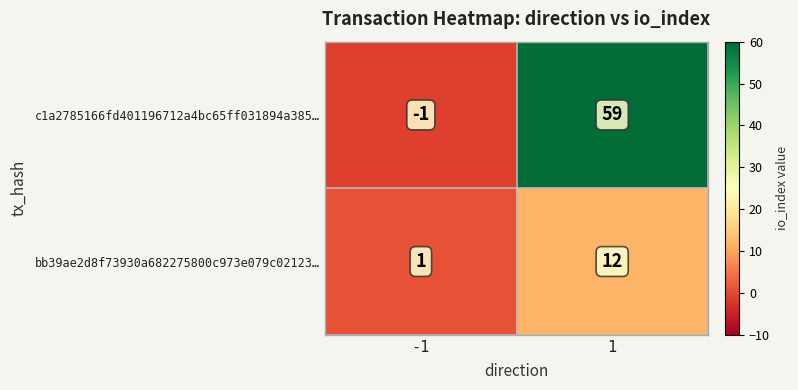

The bb39ae2d8f73930a682275800c973e079c02123… series shows 12 at 1. True or false?

True